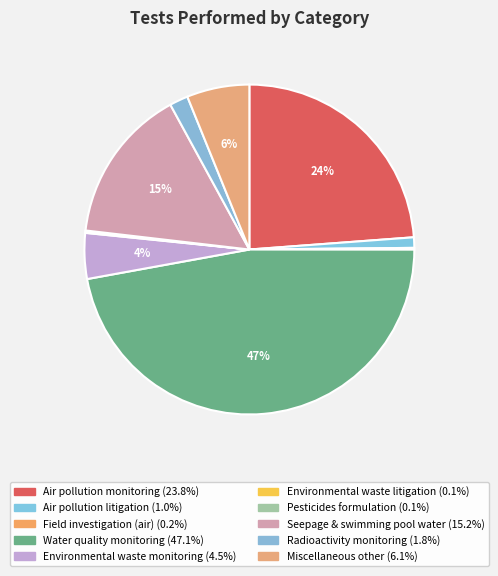

Approximately how many times larger is the value at Air pollution monitoring compared to Pesticides formulation?

196.2